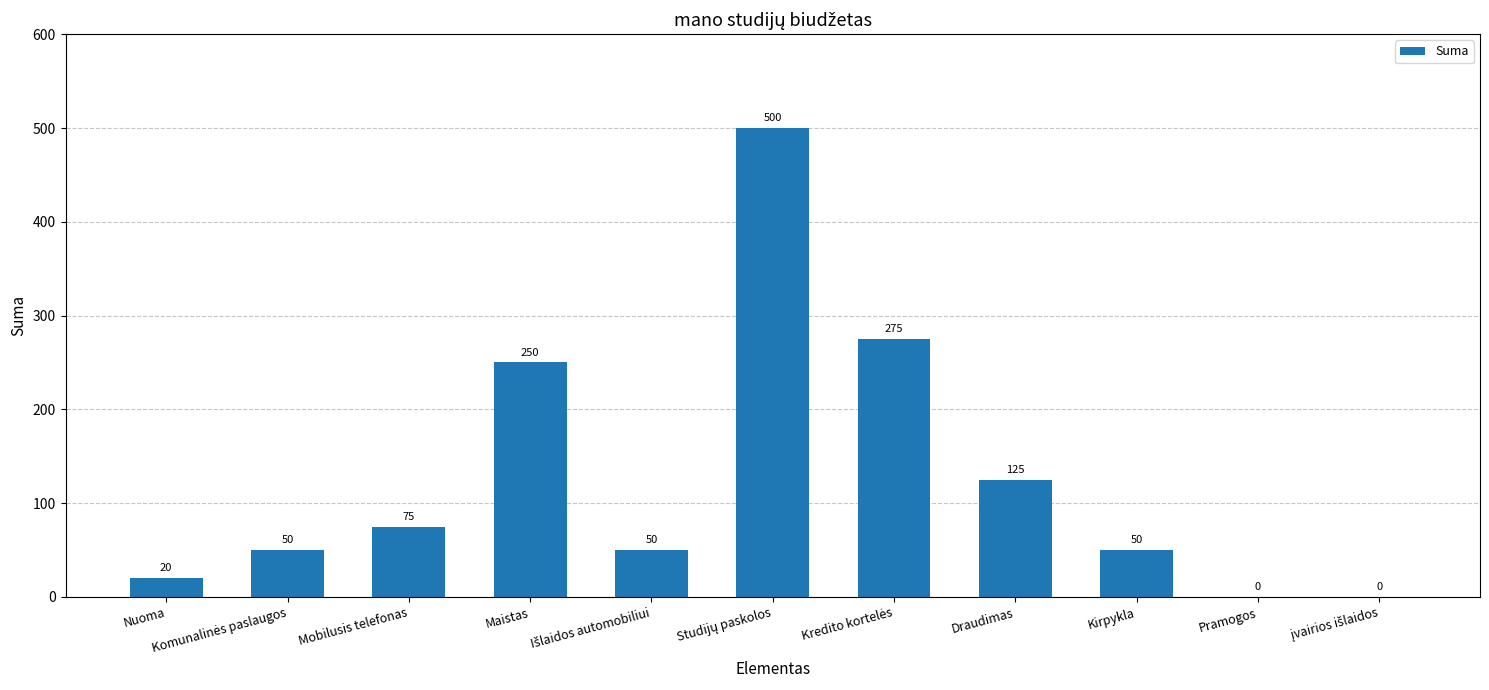

Reading left to right, extract all data points from this chart.

20	50	75	250	50	500	275	125	50	0	0